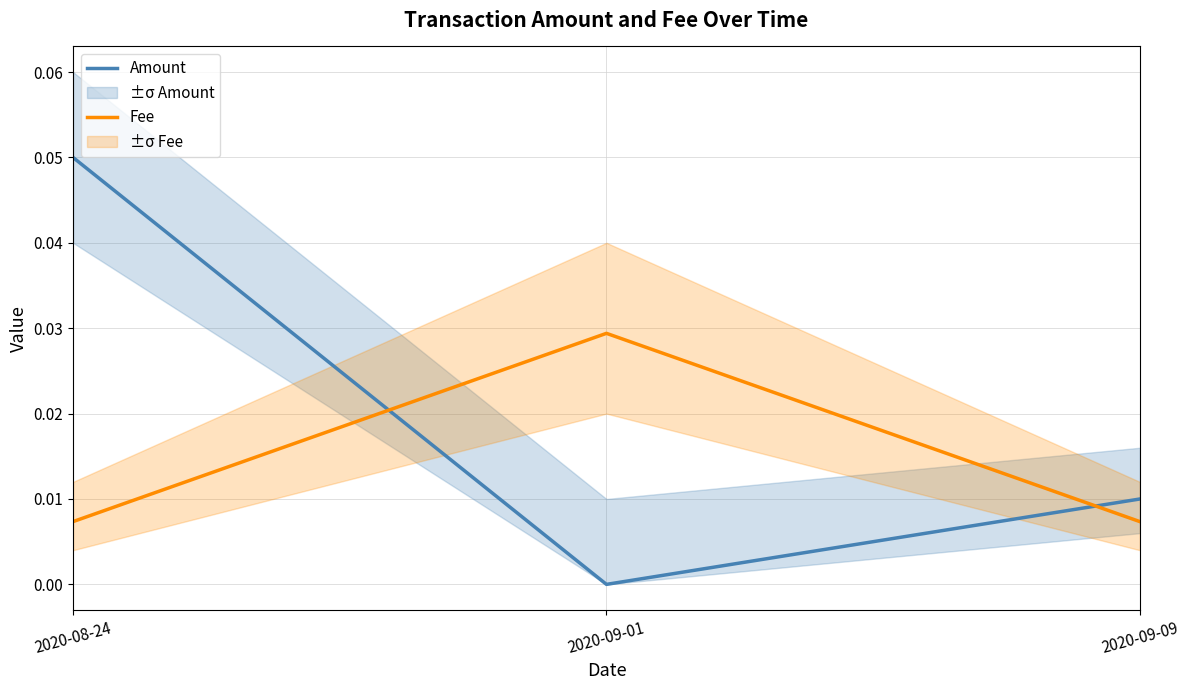

At which category does the chart reach its peak across all series?

2020-08-24